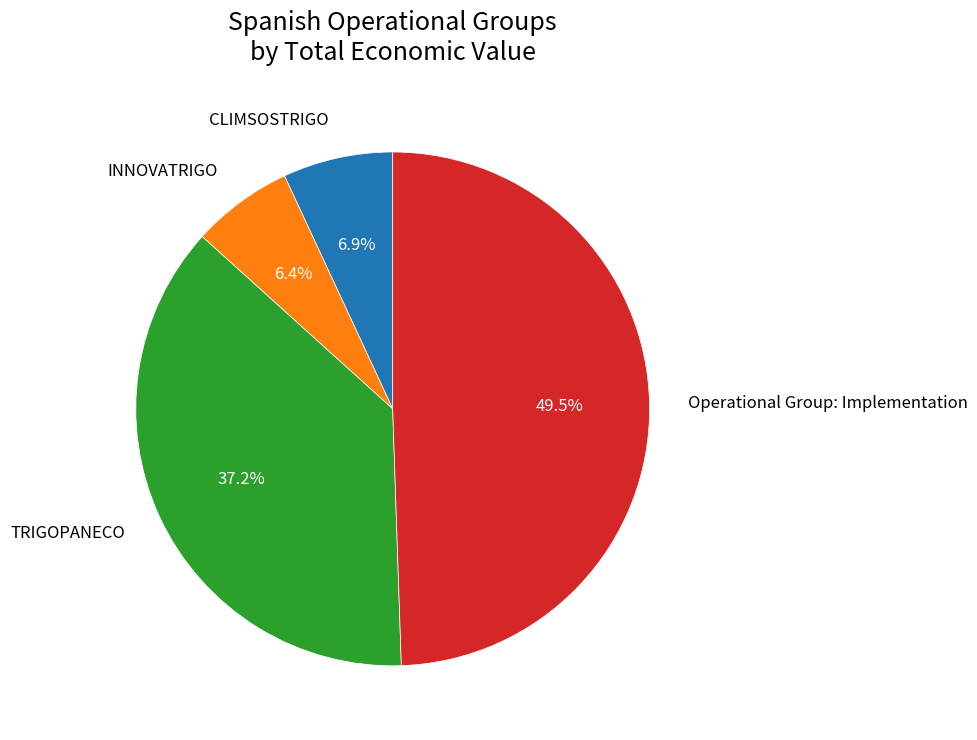

Between Operational Group: Implementation and CLIMSOSTRIGO, which is larger?

Operational Group: Implementation